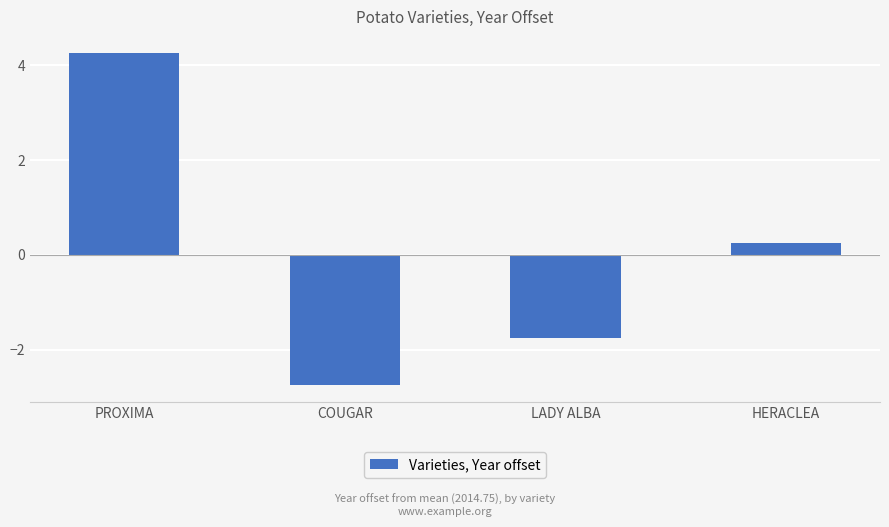

Which label corresponds to the smallest value in the chart?

COUGAR